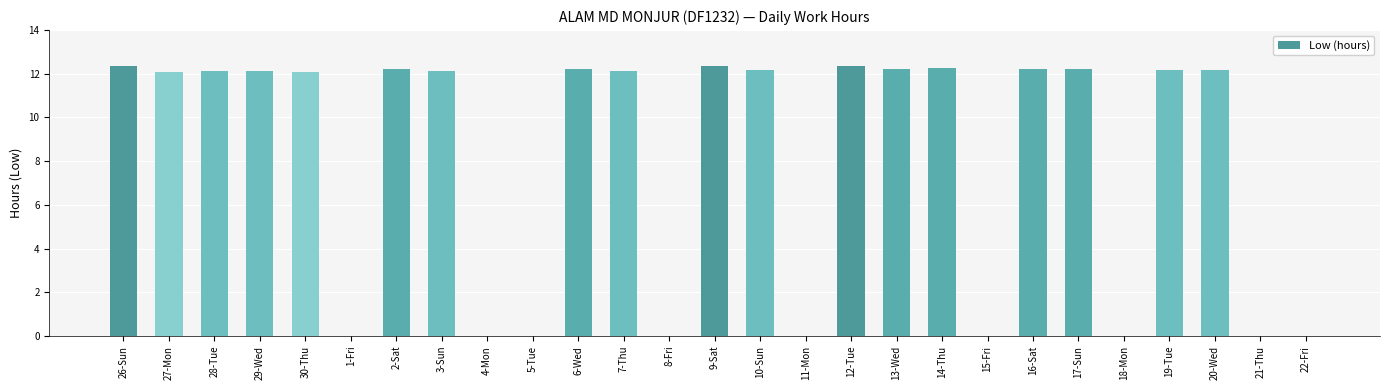

What is the change in value from 3-Sun to 21-Thu?

-12.1